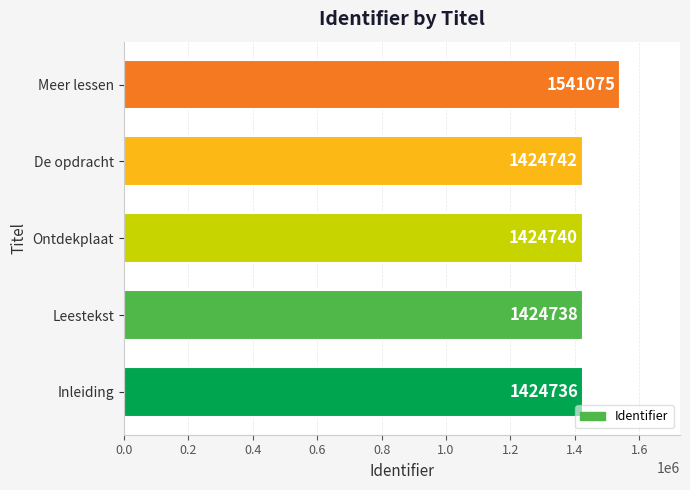

What is the difference between the maximum and minimum values?

116339